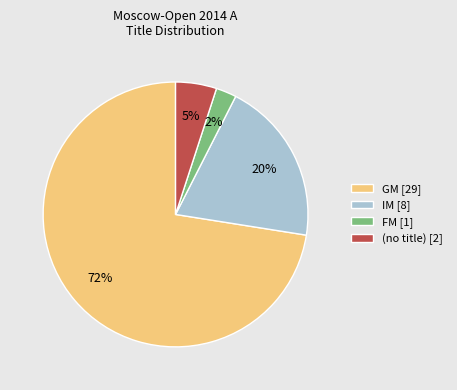

Which category accounts for the majority?

GM [29]